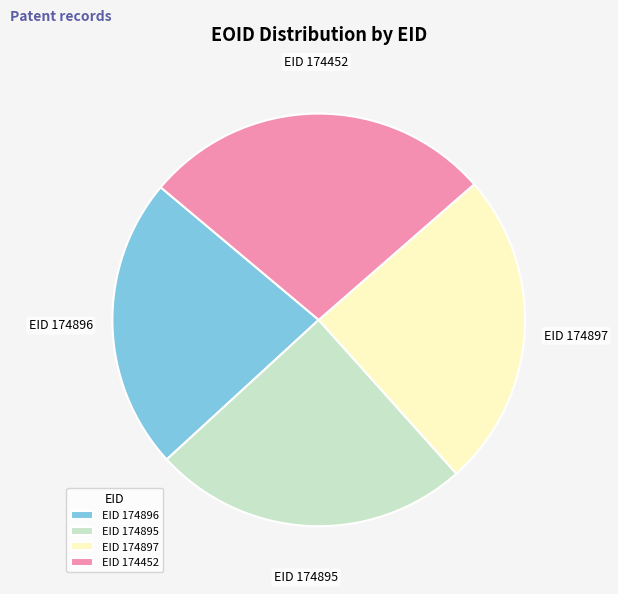

Is EID 174896 the majority of the pie?

No